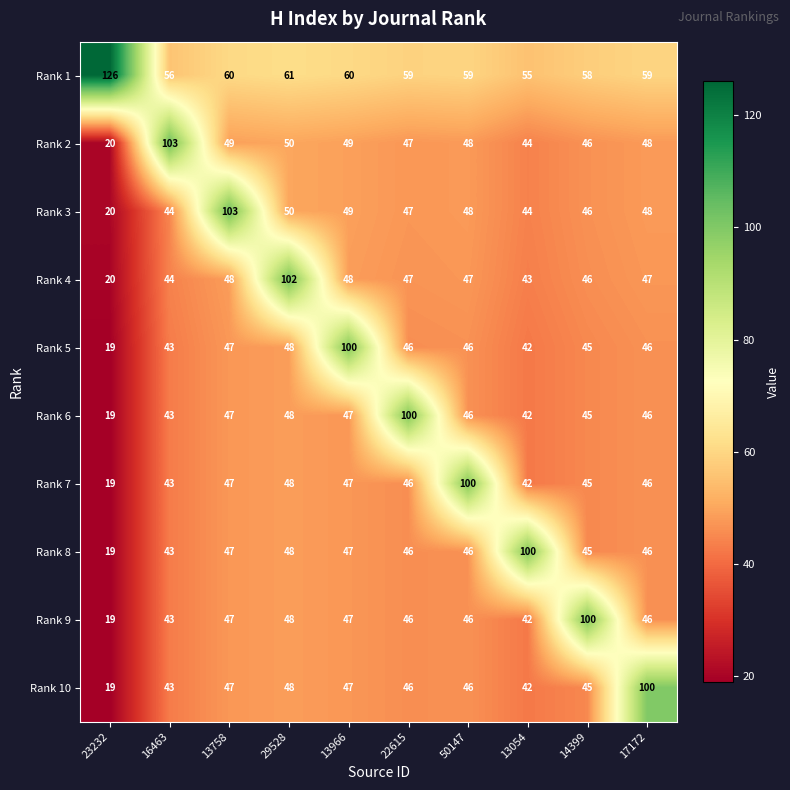

What is the maximum value shown in the chart?

126